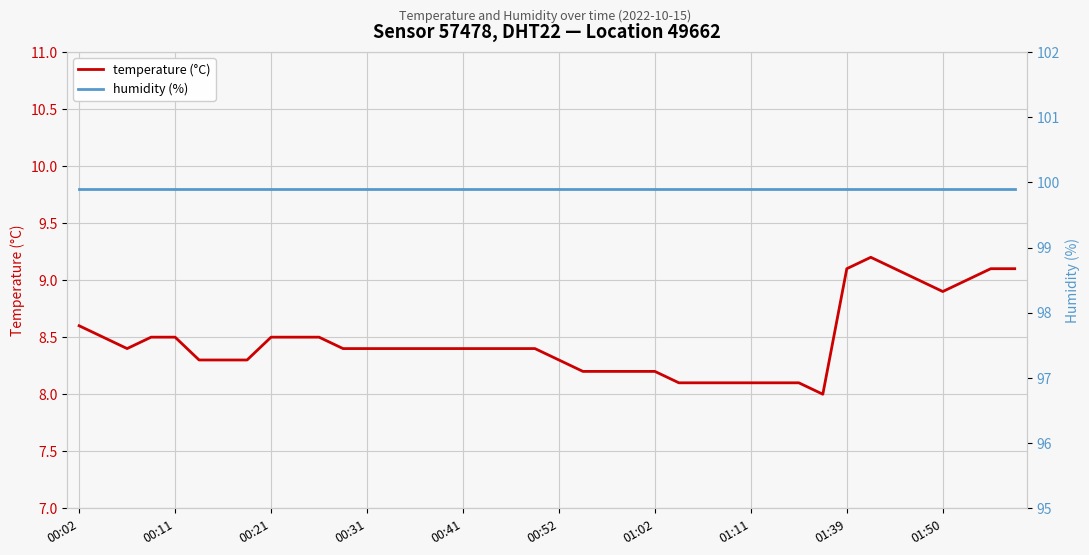

How many categories are shown in the chart?

40